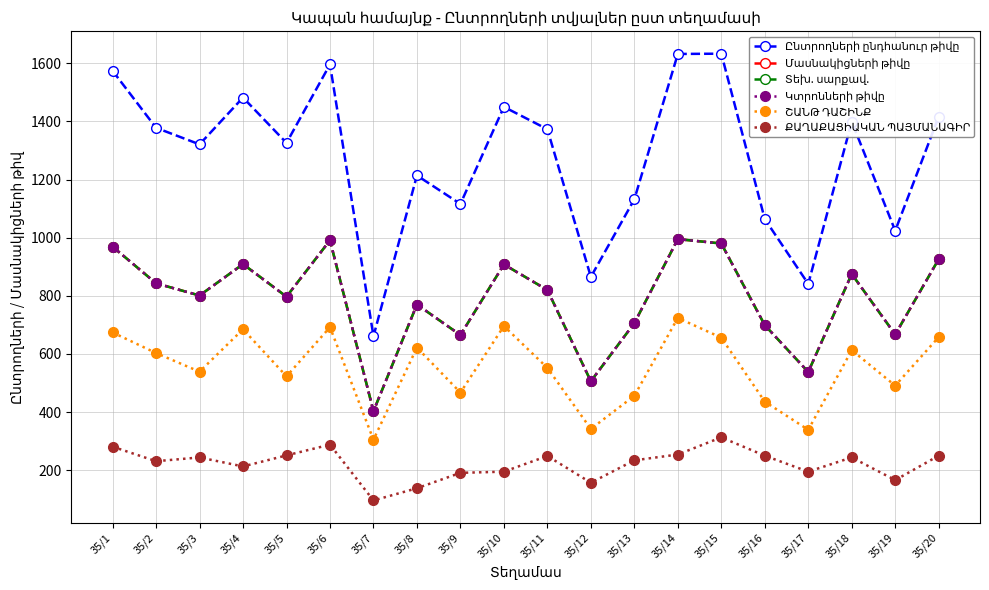

Which series has the largest range (max minus min)?

Ընտրողների ընդհանուր թիվը